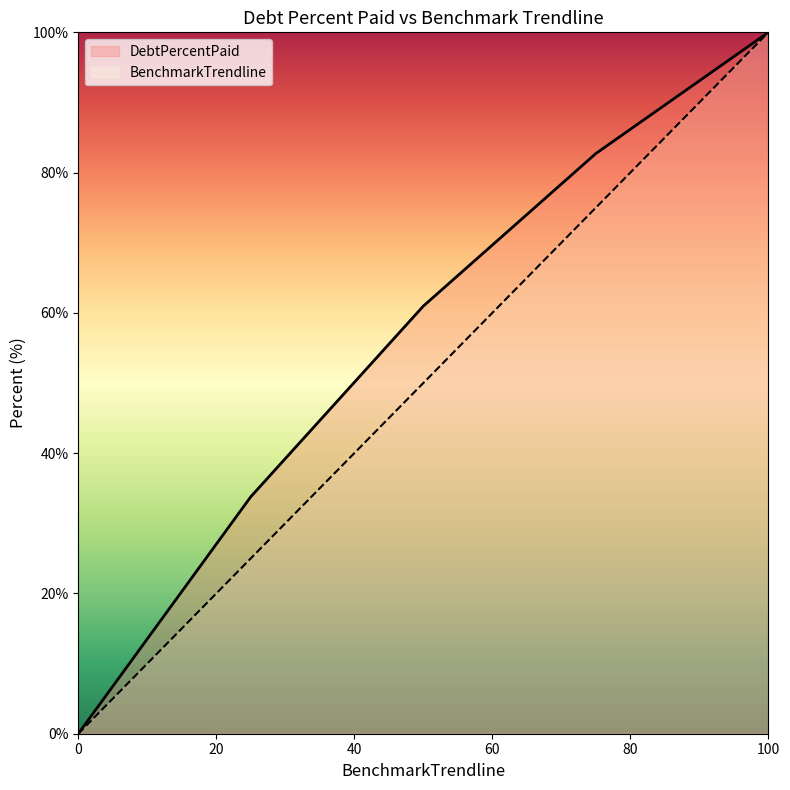

Rank the series by their average value, from highest to lowest.

DebtPercentPaid, BenchmarkTrendline